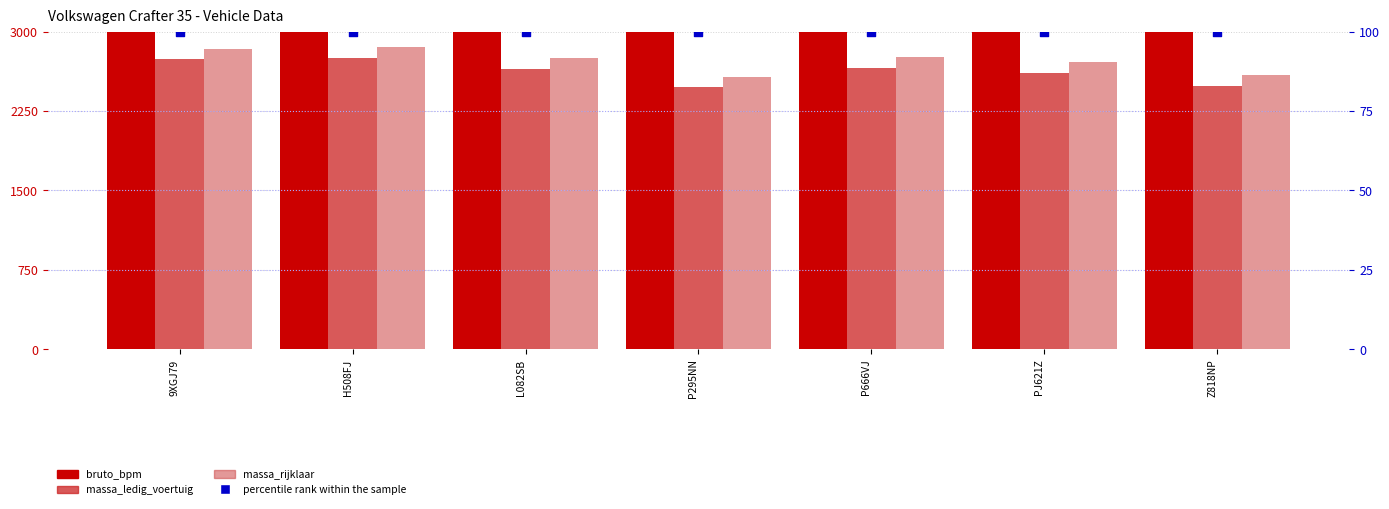

Which series has the largest Y range (max minus min)?

bruto_bpm